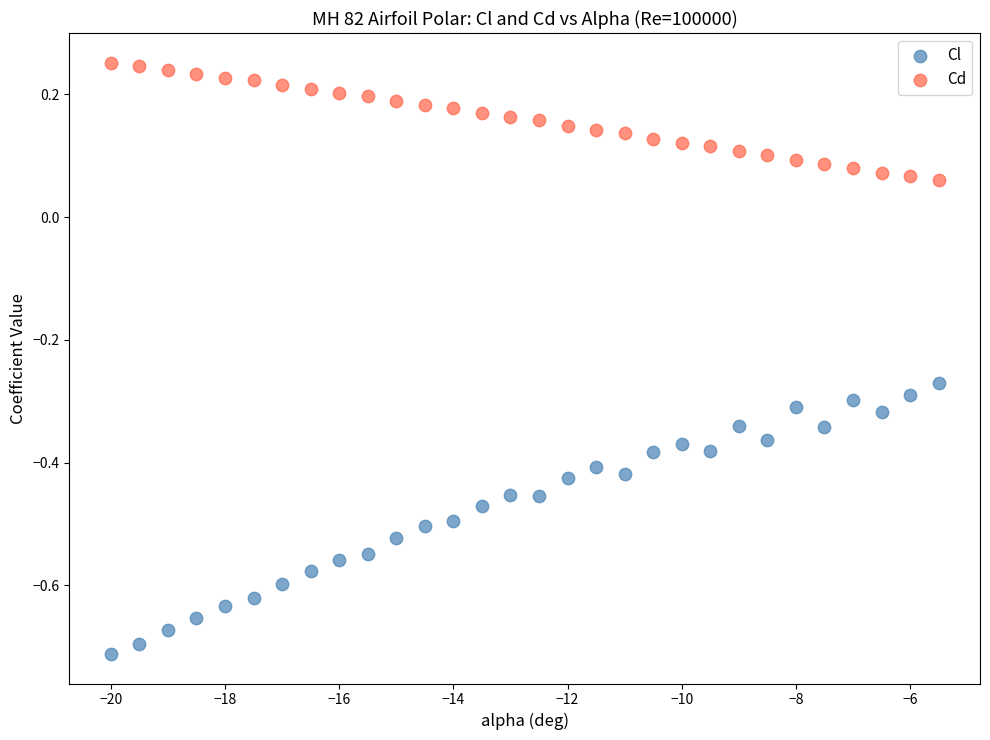

Across all data points, what is the range of Y values (max minus min)?

1.0